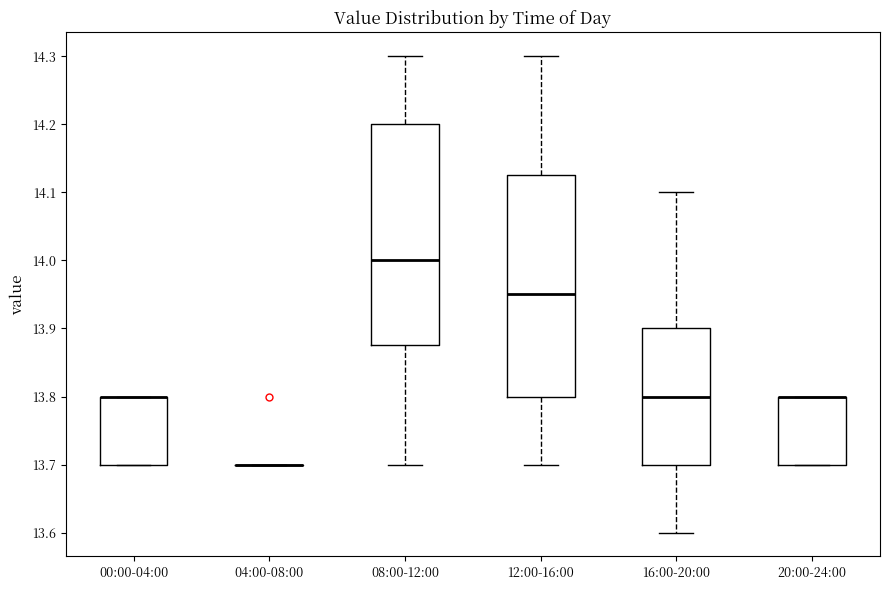

Reading left to right, read every box against the y-axis: the position of its median line, the range the box covers, and the ends of its whiskers. The values are not printed on the chart, so give them approximately, as read against the axis.

00:00-04:00: median 13.80 (drawn on the box's upper edge), box 13.70 to 13.80, whiskers 13.70 to 13.80
04:00-08:00: box collapsed to a line at 13.70, whiskers 13.70 to 13.70
08:00-12:00: median 14.00, box 13.88 to 14.20, whiskers 13.70 to 14.30
12:00-16:00: median 13.95, box 13.80 to 14.13, whiskers 13.70 to 14.30
16:00-20:00: median 13.80, box 13.70 to 13.90, whiskers 13.60 to 14.10
20:00-24:00: median 13.80 (drawn on the box's upper edge), box 13.70 to 13.80, whiskers 13.70 to 13.80